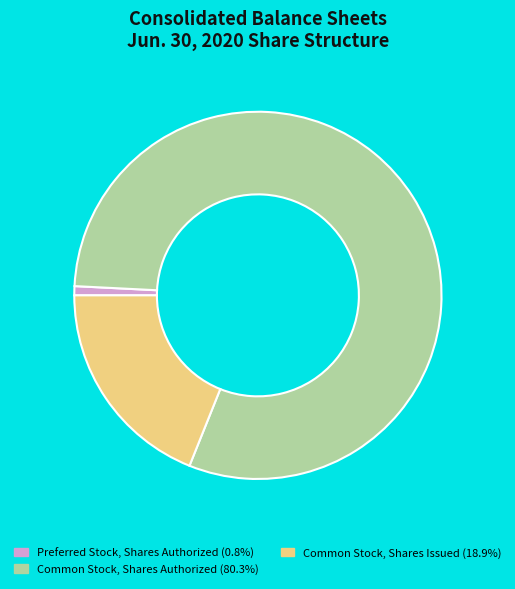

What is the ratio of the value at Common Stock, Shares Authorized to the value at Preferred Stock, Shares Authorized?

100.0